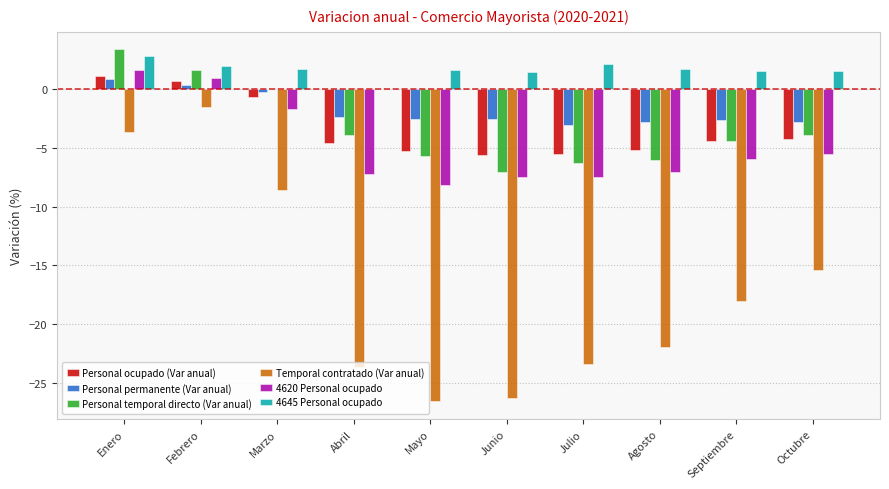

What is the difference between the Temporal contratado (Var anual) values at Enero and Octubre?

11.8